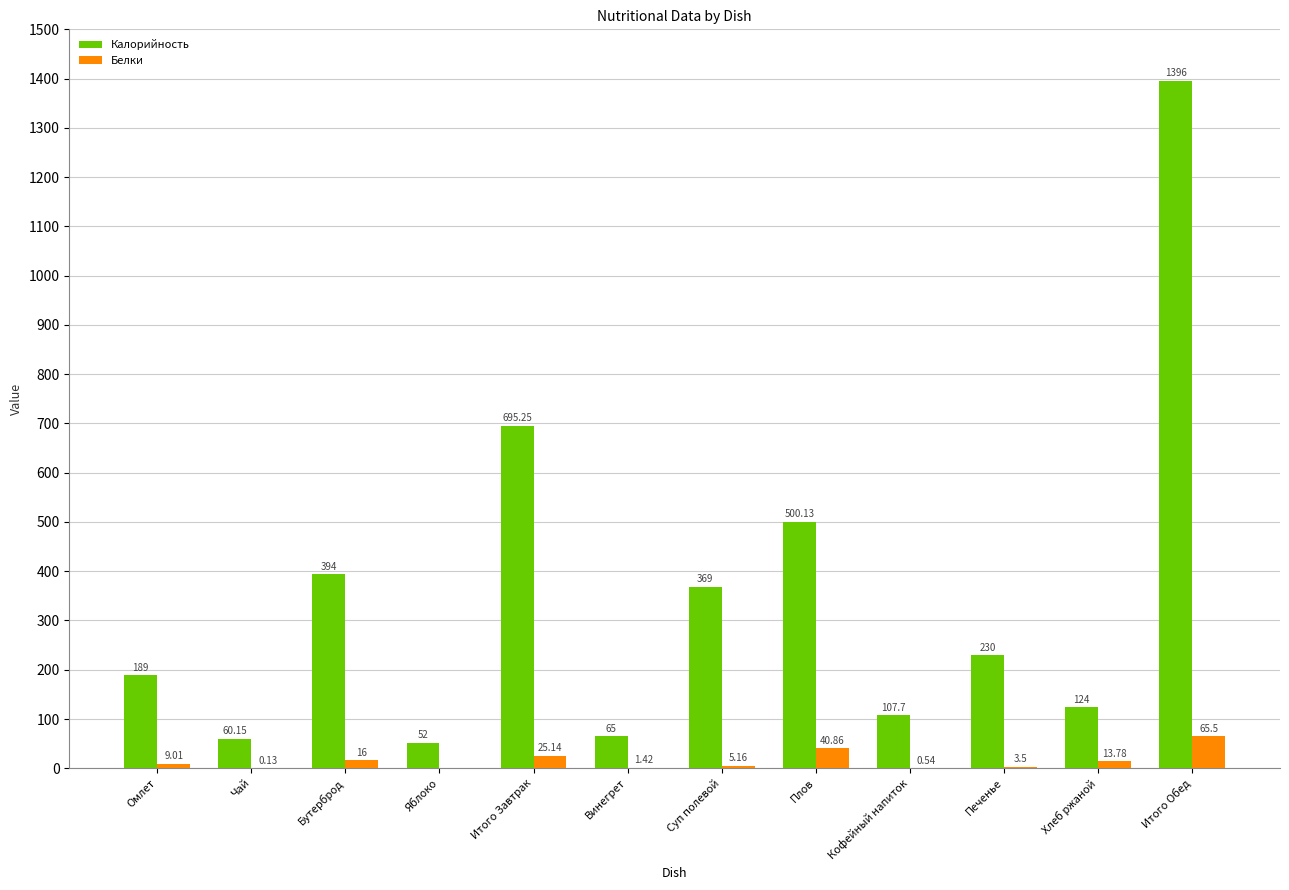

What is the total value across all series at Хлеб ржаной?

137.8